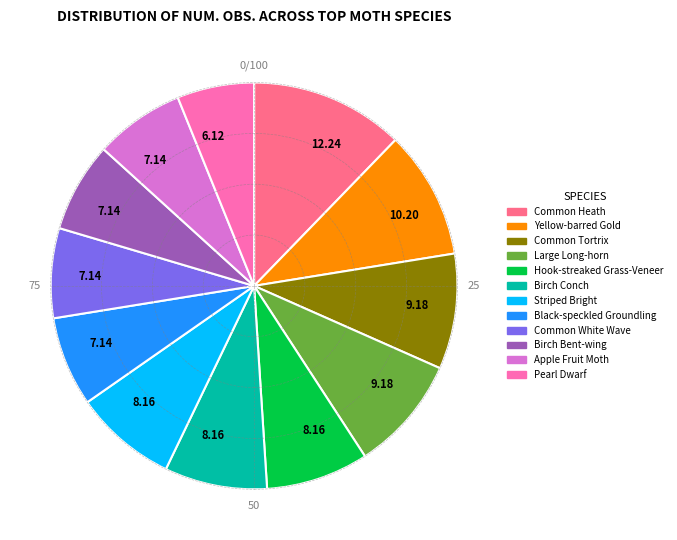

Count the number of slices in the pie.

12